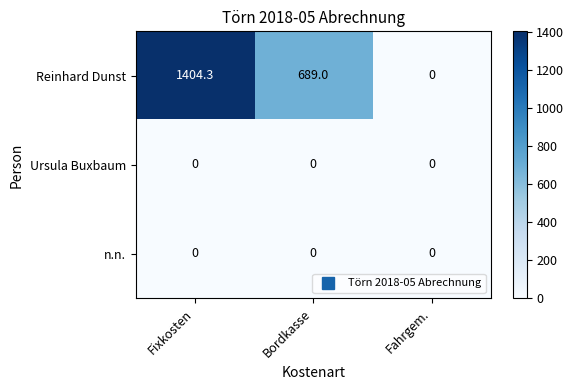

Which series has the largest total across all categories?

Reinhard Dunst